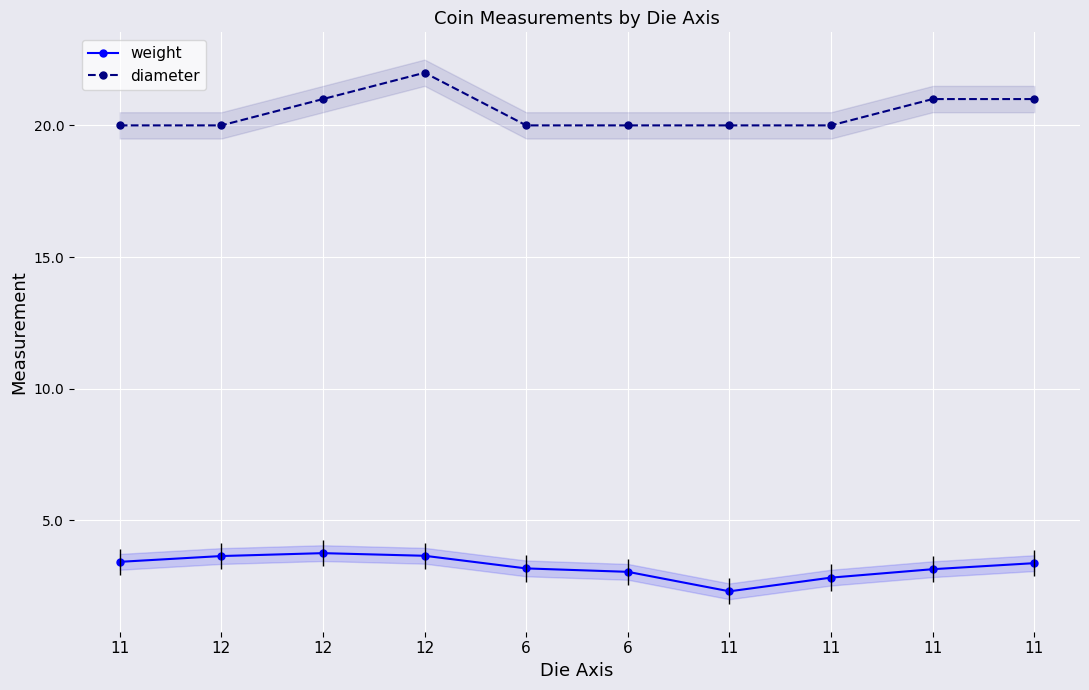

Count the diameter values in the range 20 to 21.

9